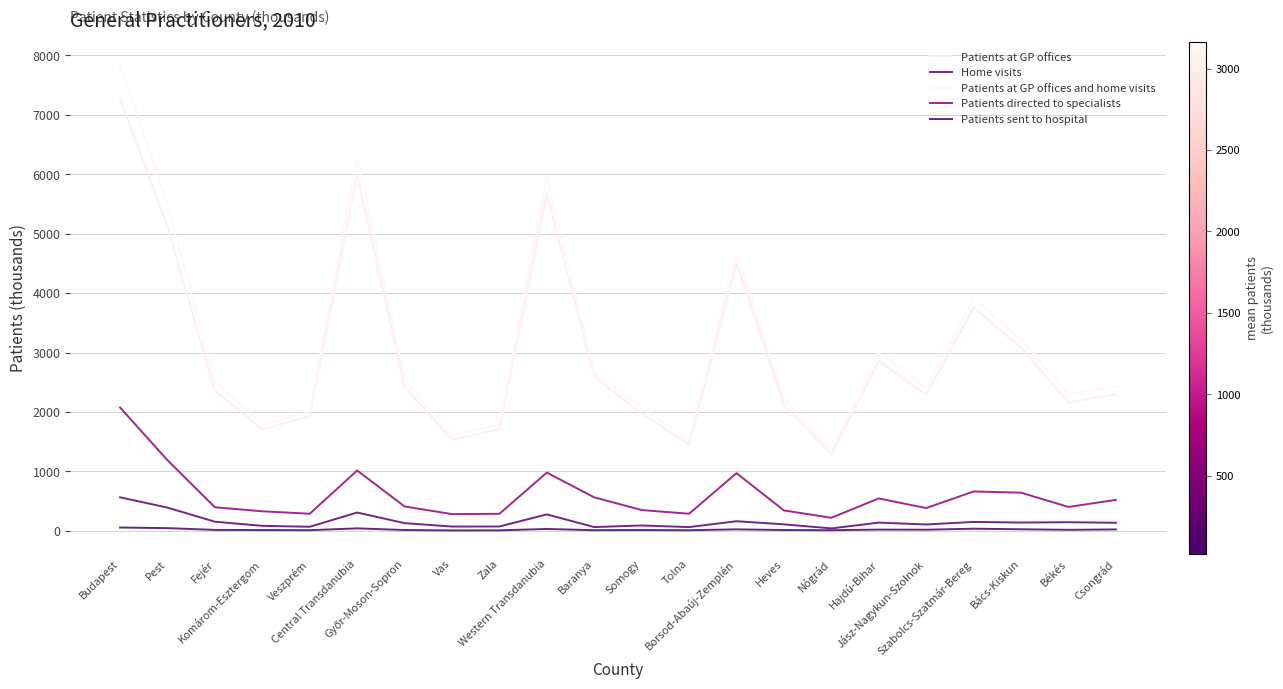

At which label is Patients sent to hospital closest to 32?

Western Transdanubia